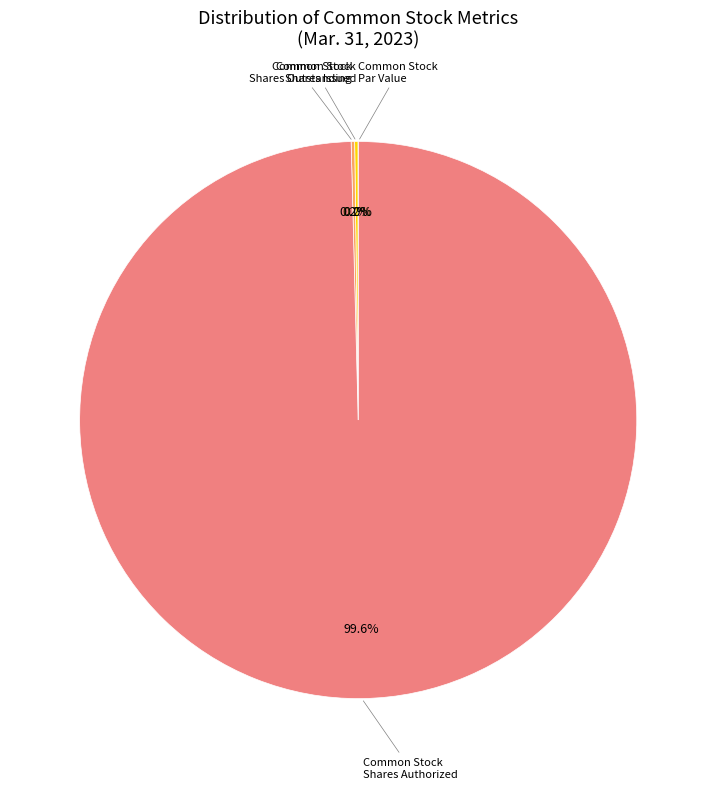

Which category has the smallest portion of the pie?

Common Stock Par Value (Mar. 31, 2023)